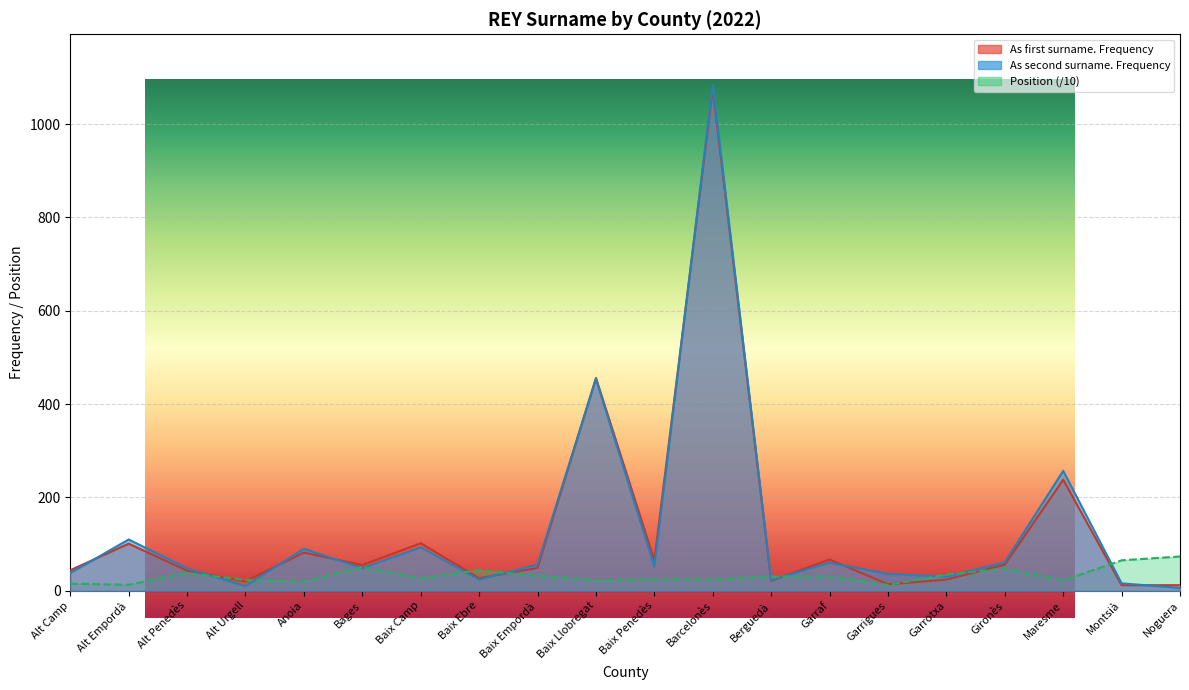

How many lines are shown in the chart?

3